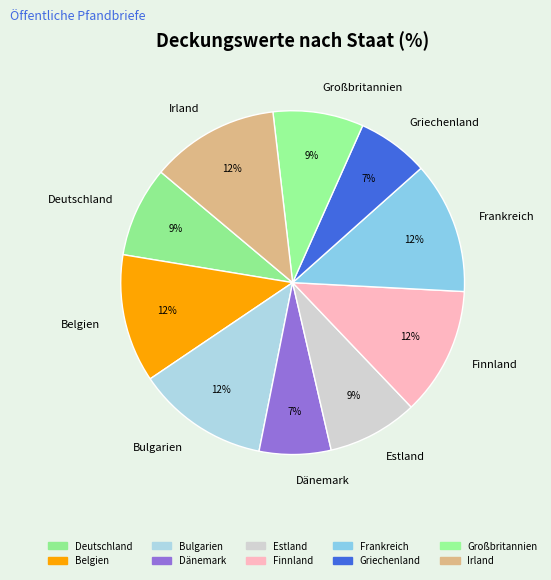

Combined, do Bulgarien and Frankreich account for over 50%?

No